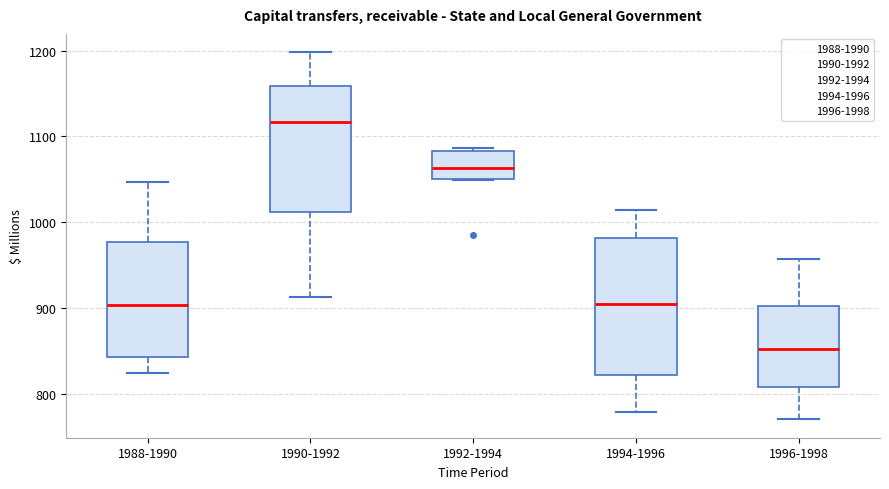

Which box's median line is the highest?

1990-1992